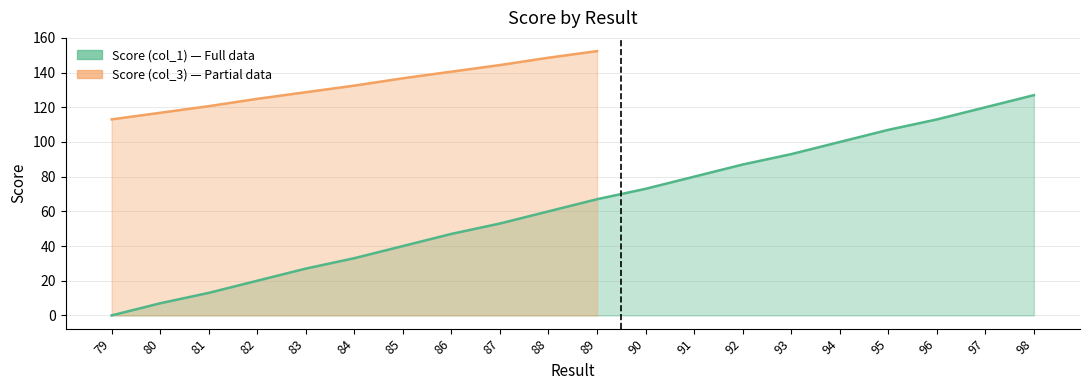

List the labels in order of value, smallest first.

79, 80, 81, 82, 83, 84, 85, 86, 87, 88, 89, 90, 91, 92, 93, 94, 95, 96, 97, 98